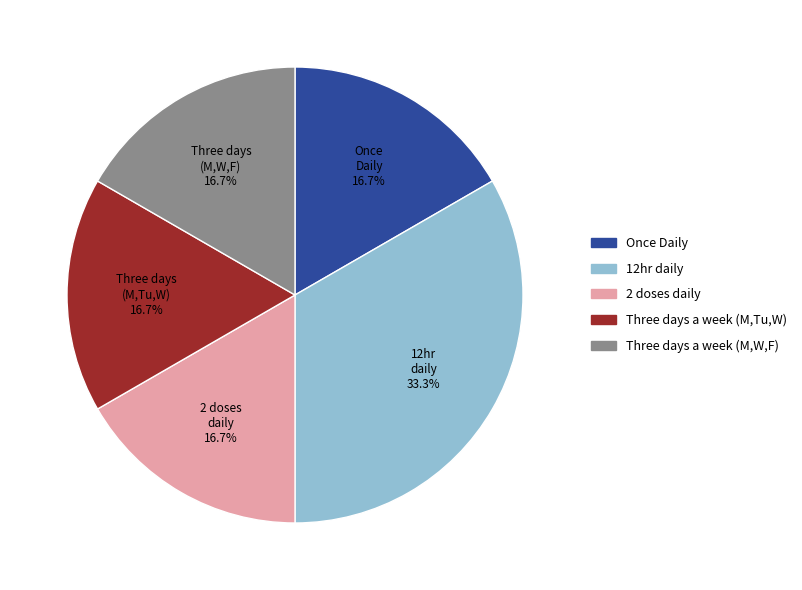

Count the number of slices in the pie.

5